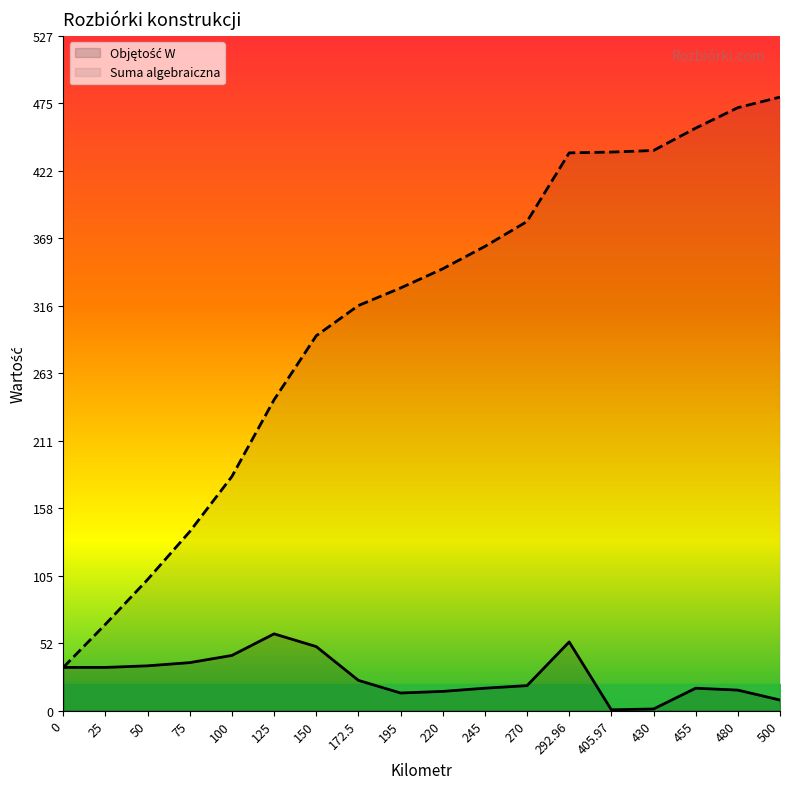

What is the spread (max minus min) of values at 500?

471.6